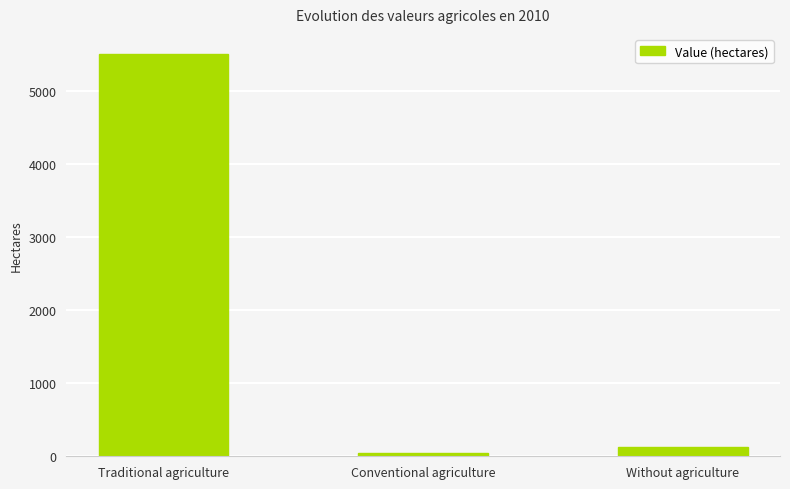

What is the difference between the values at Traditional agriculture and Without agriculture?

5390.6